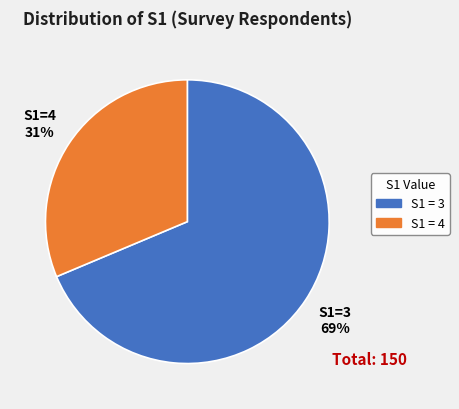

Does any single category account for the majority?

Yes